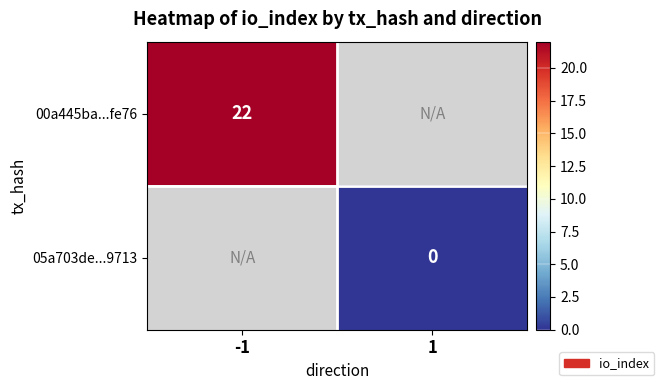

True or false: 00a445ba...fe76 has a value of 22 at -1.

True